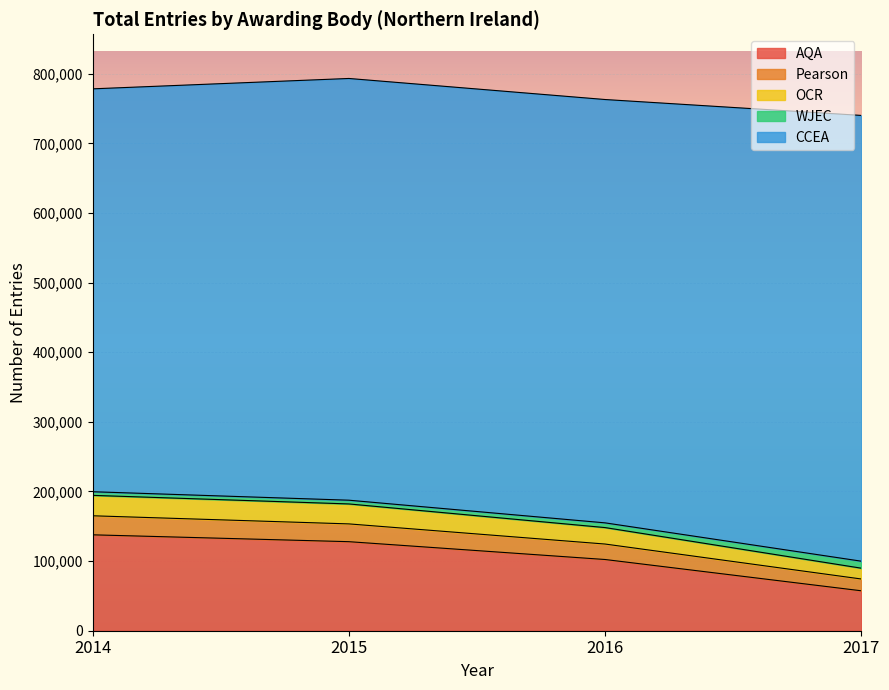

Is it true that AQA equals 62942 at 2014?

False